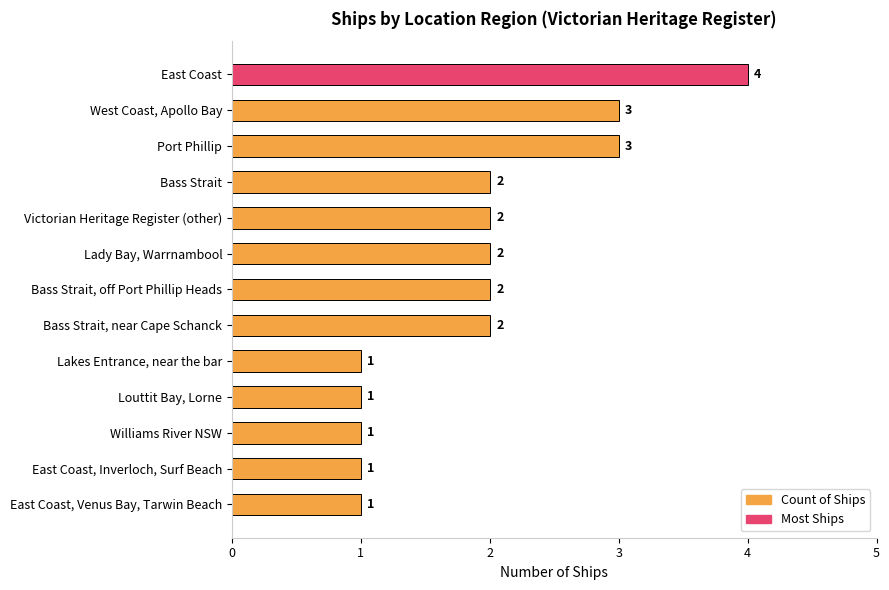

Reading bottom to top, what are all the values shown in this chart?

1	1	1	1	1	2	2	2	2	2	3	3	4